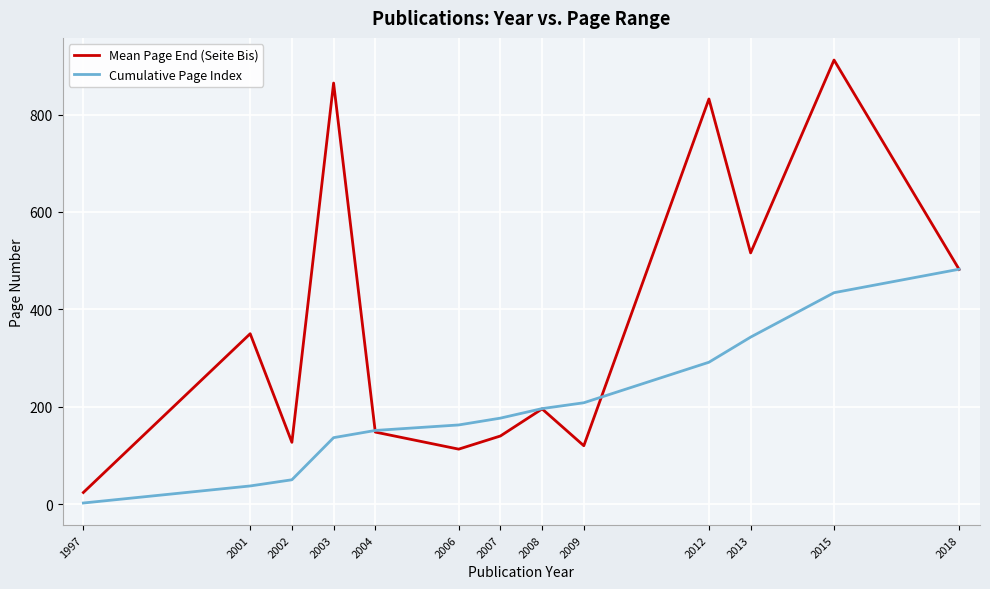

List the series in order of their peak value, lowest first.

Cumulative Page Index, Mean Page End (Seite Bis)